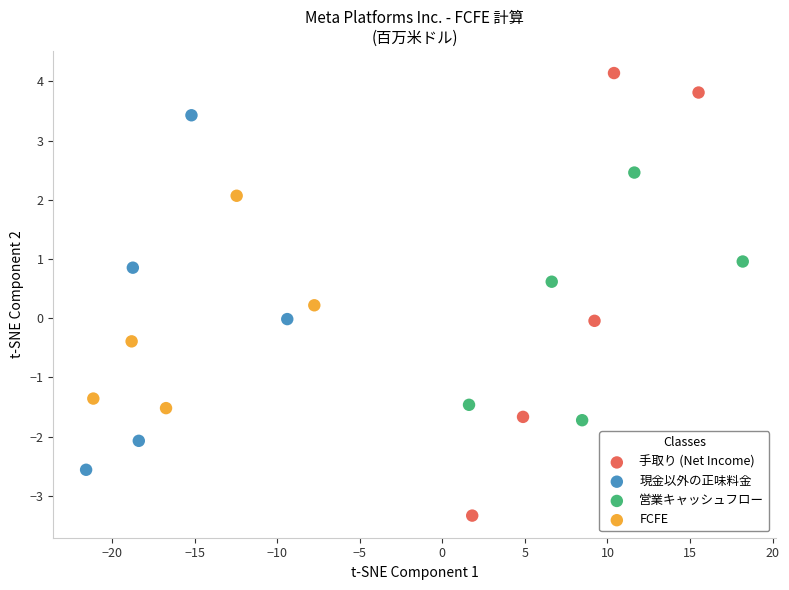

Which series reaches the minimum Y coordinate?

手取り (Net Income)